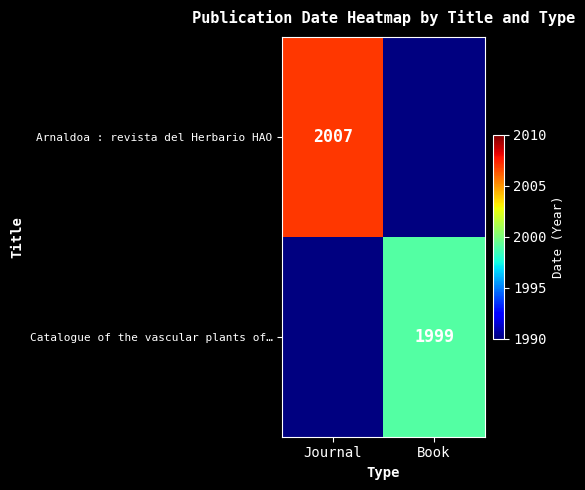

The Arnaldoa : revista del Herbario HAO series shows 2007 at Journal. True or false?

True